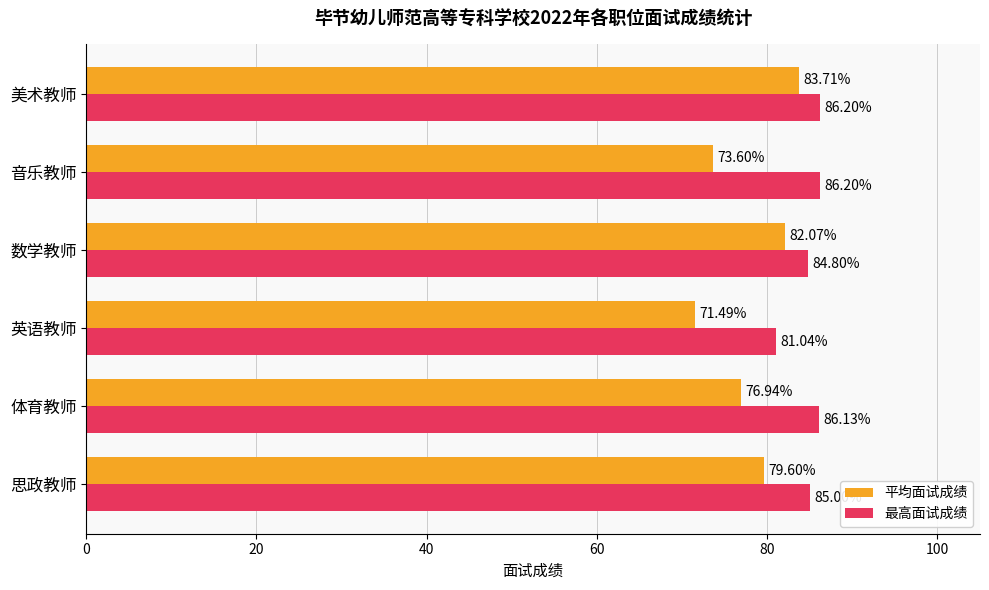

Between 思政教师 and 音乐教师, which series saw the biggest shift?

平均面试成绩